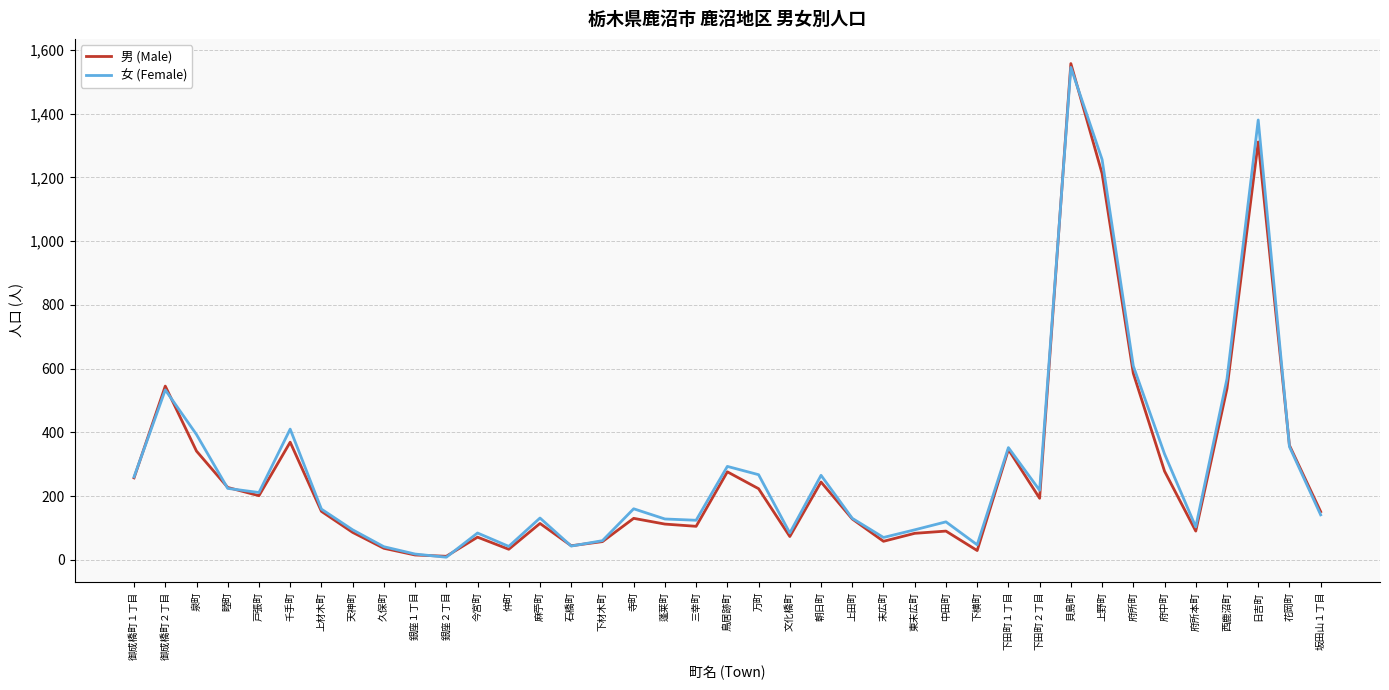

Where is 女 (Female) nearest to the value 776?

府所町